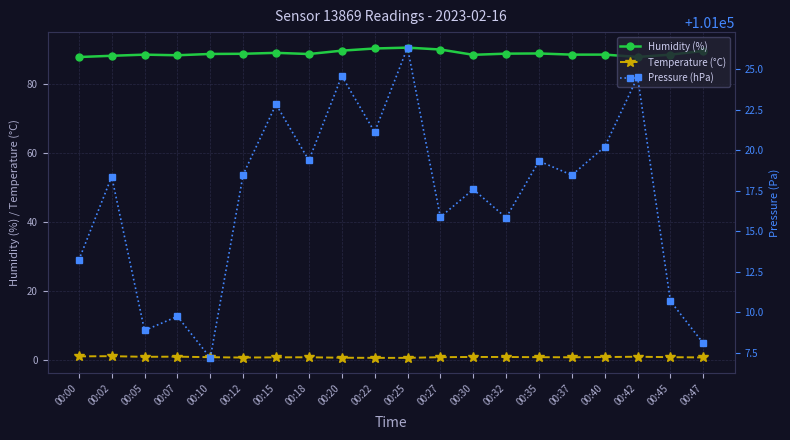

True or false: Temperature (°C) and Humidity (%) intersect in this chart.

False